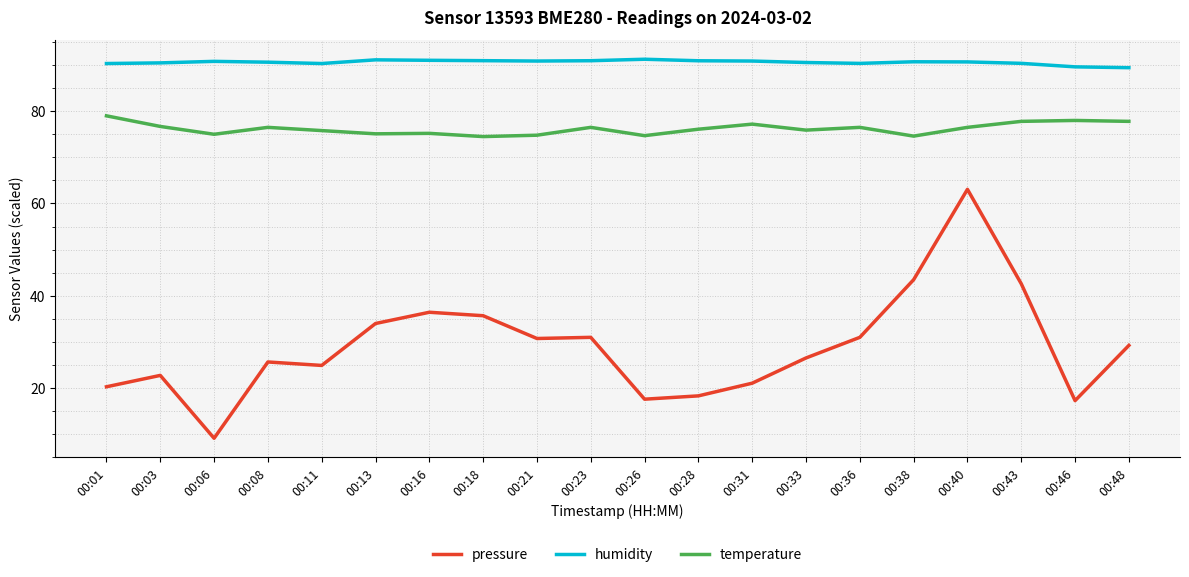

Does the chart have visible grid lines?

Yes